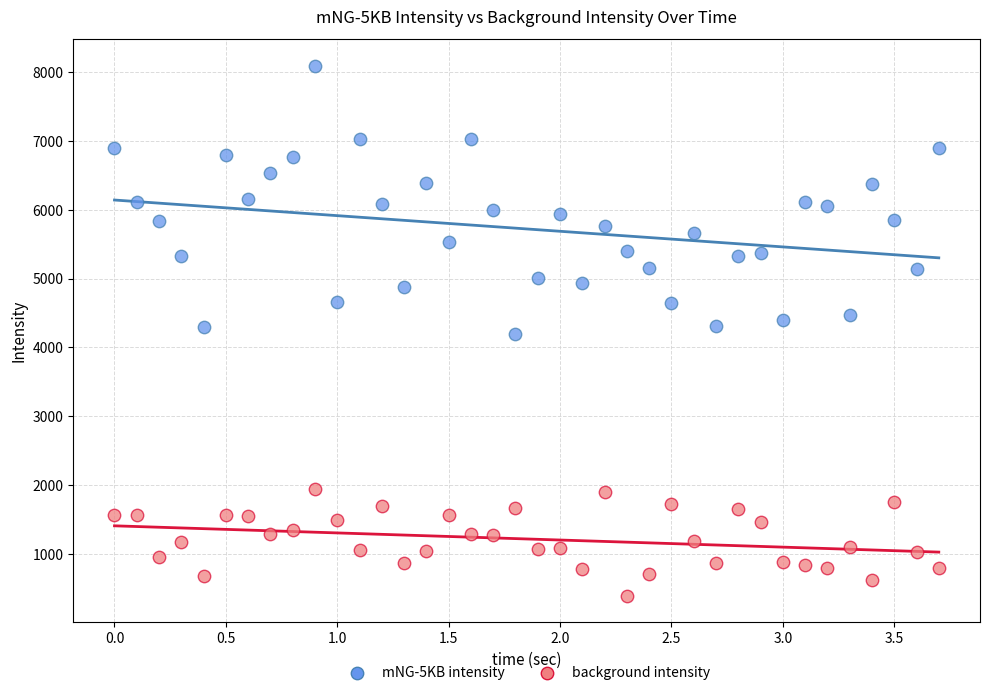

Across all data points, what is the range of Y values (max minus min)?

7701